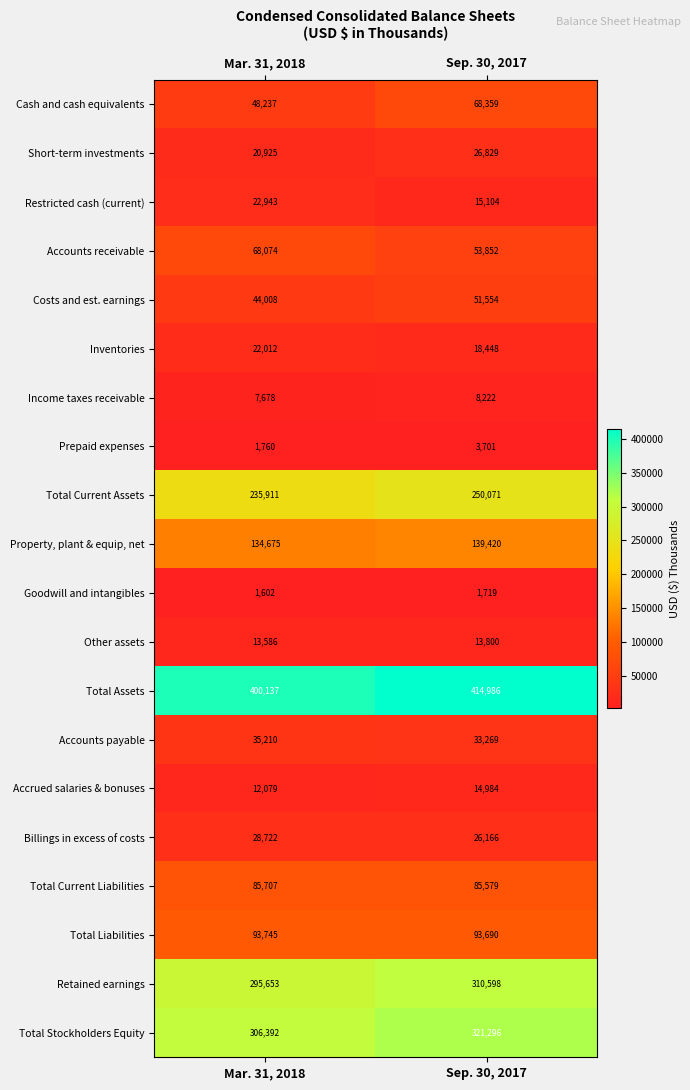

What is the total value across all series at Mar. 31, 2018?

1879056